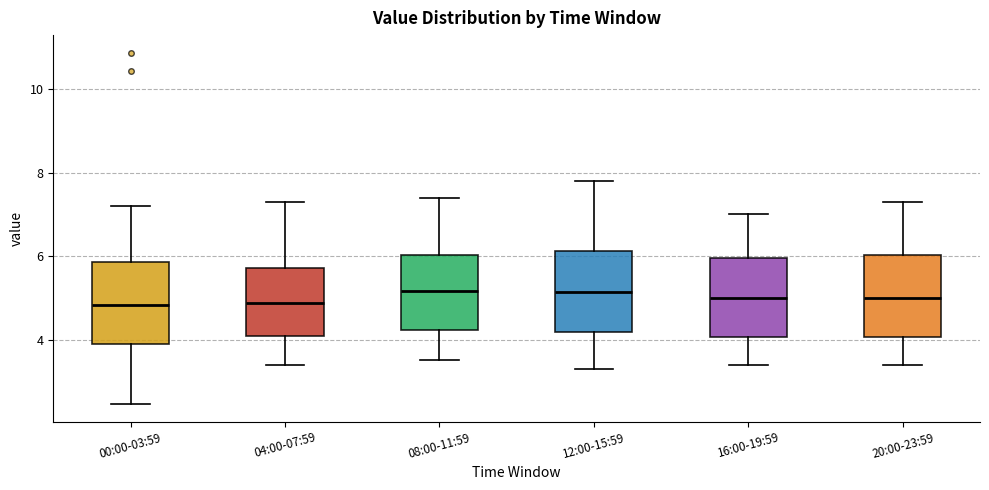

Reading left to right, read every box against the y-axis: the position of its median line, the range the box covers, and the ends of its whiskers. The values are not printed on the chart, so give them approximately, as read against the axis.

00:00-03:59: median 4.8, box 4.0 to 5.8, whiskers 2.4 to 7.2
04:00-07:59: median 4.8, box 4.0 to 5.8, whiskers 3.4 to 7.4
08:00-11:59: median 5.2, box 4.2 to 6.0, whiskers 3.6 to 7.4
12:00-15:59: median 5.2, box 4.2 to 6.2, whiskers 3.4 to 7.8
16:00-19:59: median 5.0, box 4.0 to 6.0, whiskers 3.4 to 7.0
20:00-23:59: median 5.0, box 4.0 to 6.0, whiskers 3.4 to 7.4